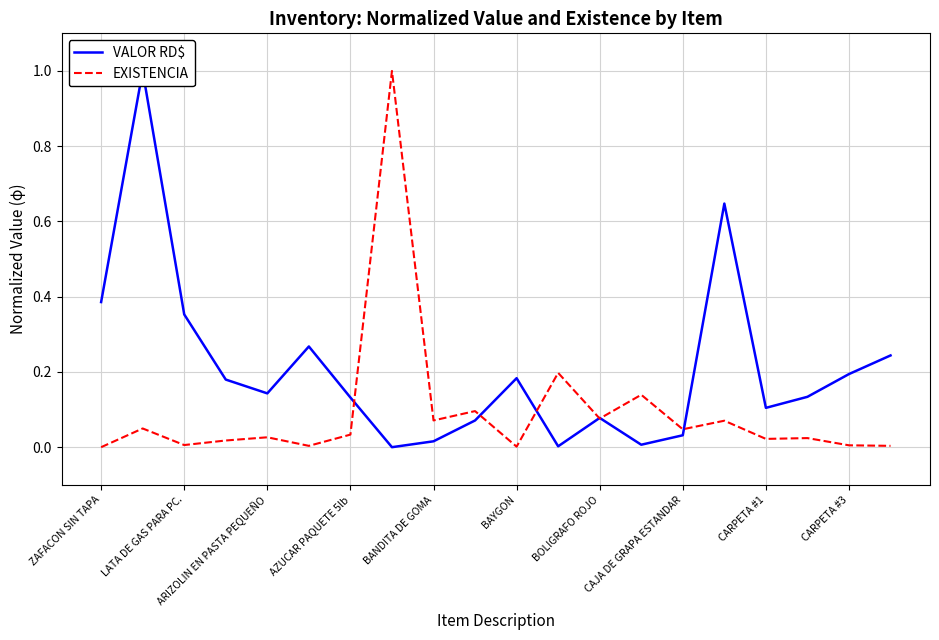

What is the sum of all VALOR RD$ values?

4.2